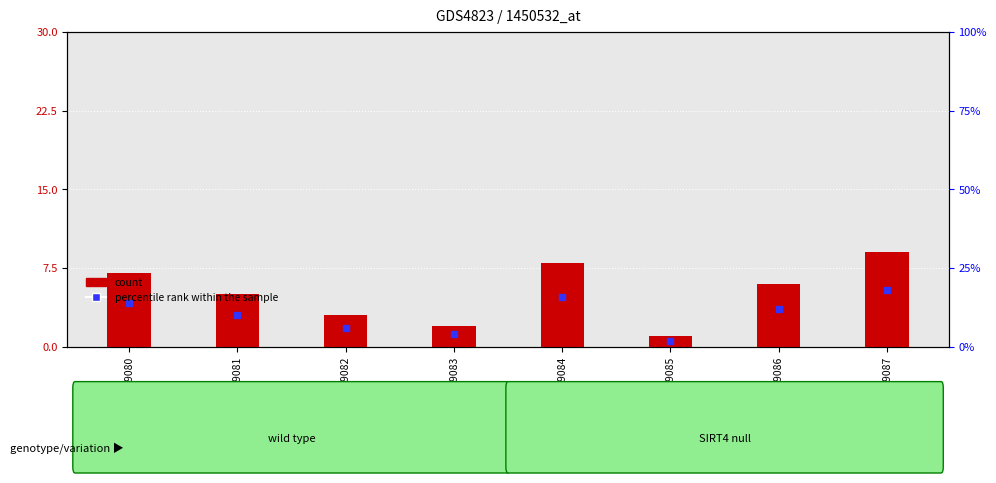

What is the total value across all series at GSM1359085?

1.6